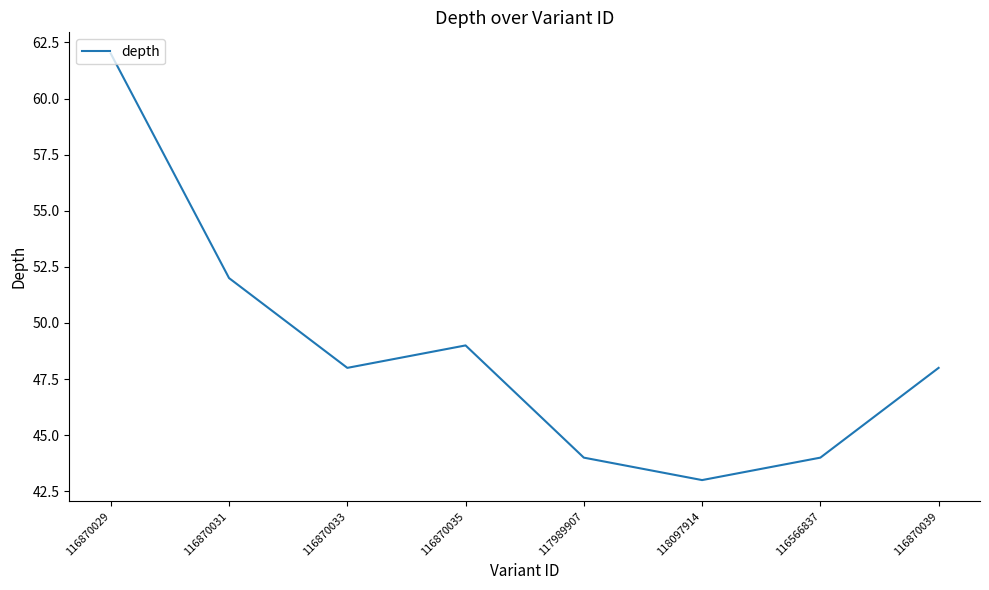

How many interior local peaks (higher than both neighbors) does the data have?

1